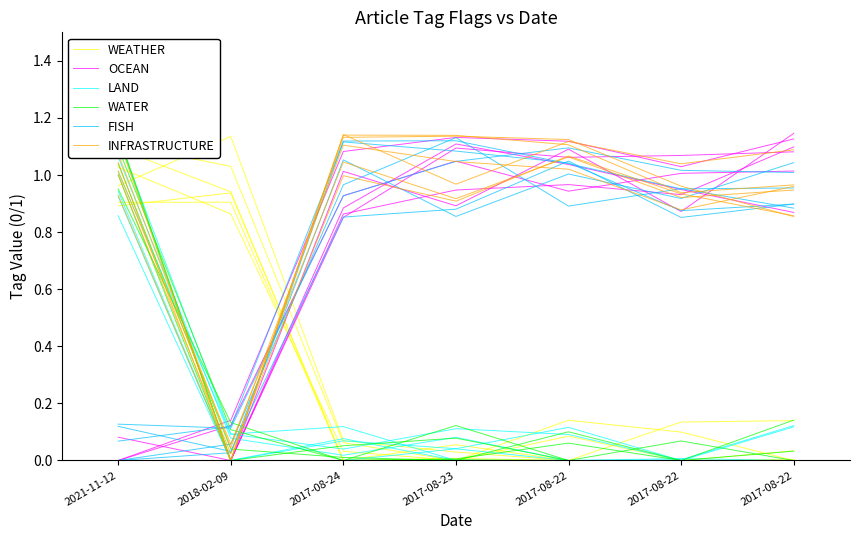

What is the approximate value of LAND at 2017-08-22?

0.1